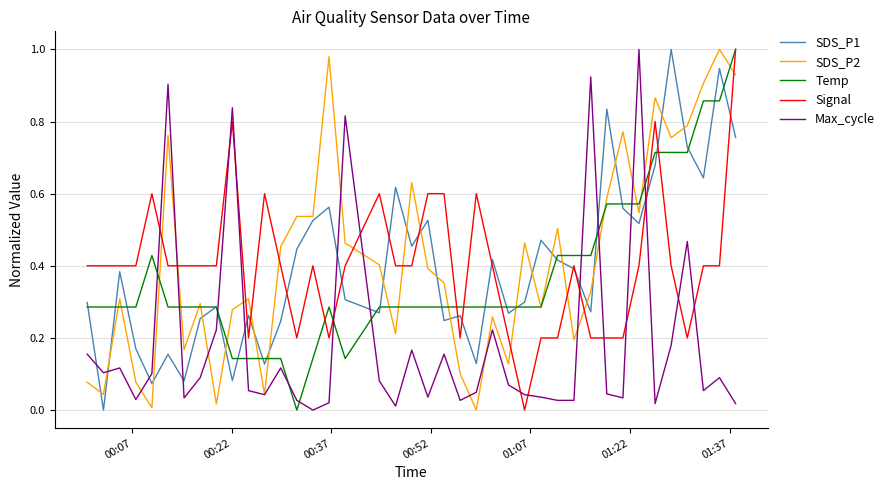

After their last crossing, which series has the higher values: SDS_P1 or Max_cycle?

SDS_P1